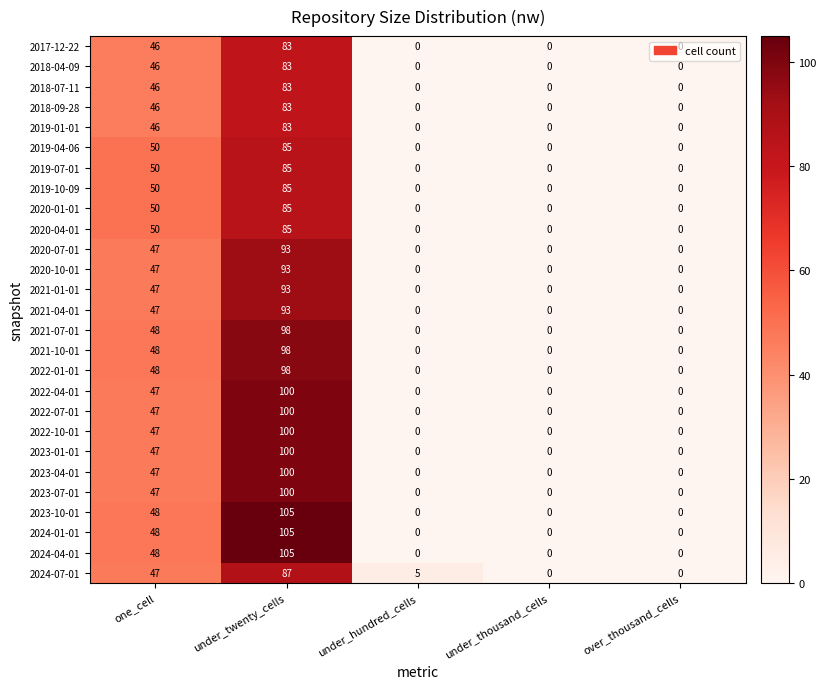

Is it true that 2019-07-01 equals 85 at under_twenty_cells?

True